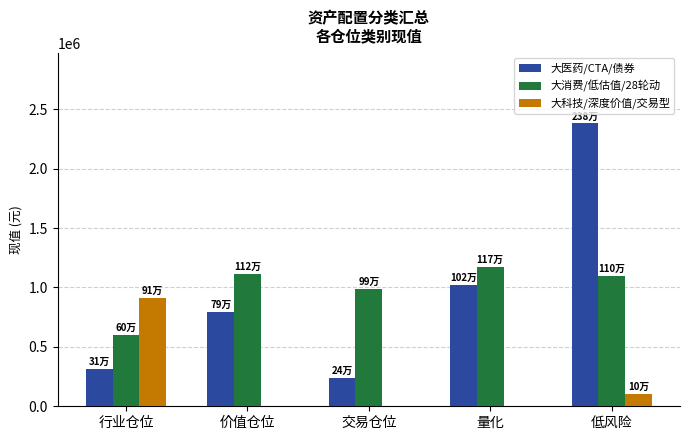

How many groups of bars are there?

5